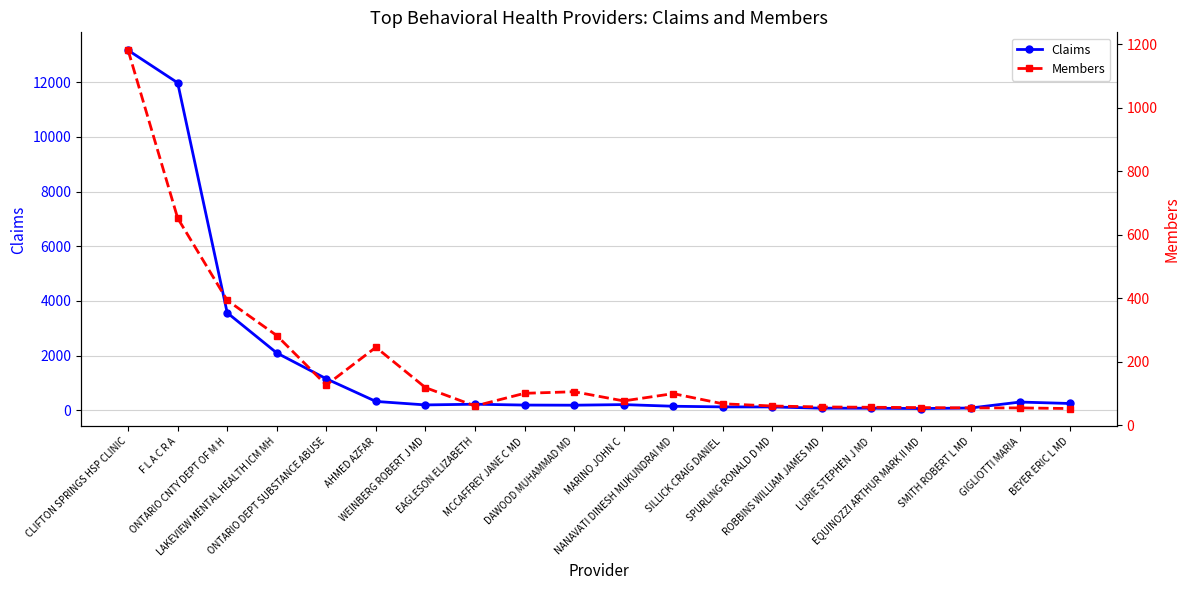

List the labels in order of Claims value, smallest first.

EQUINOZZI ARTHUR MARK II MD, LURIE STEPHEN J MD, ROBBINS WILLIAM JAMES MD, SMITH ROBERT L MD, SPURLING RONALD D MD, SILLICK CRAIG DANIEL, NANAVATI DINESH MUKUNDRAI MD, DAWOOD MUHAMMAD MD, MCCAFFREY JANE C MD, WEINBERG ROBERT J MD, MARINO JOHN C, EAGLESON ELIZABETH, BEYER ERIC L MD, GIGLIOTTI MARIA, AHMED AZFAR, ONTARIO DEPT SUBSTANCE ABUSE, LAKEVIEW MENTAL HEALTH ICM MH, ONTARIO CNTY DEPT OF M H, F L A C R A, CLIFTON SPRINGS HSP CLINIC